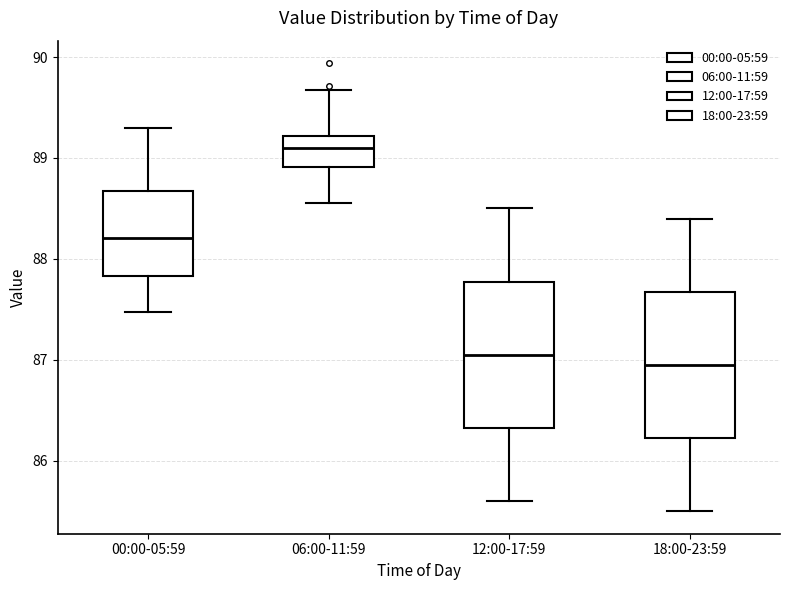

Where does the median line of the box for 00:00-05:59 sit on the y-axis? The values are not printed on the chart, so give them approximately, as read against the axis.

88.2